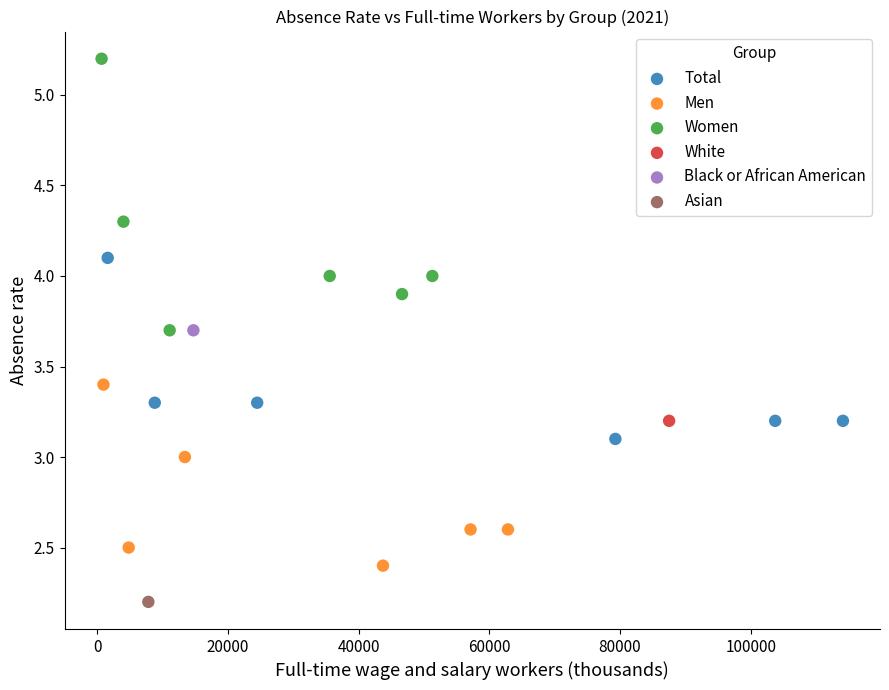

What are all the series names shown in the legend?

Total, Men, Women, White, Black or African American, Asian